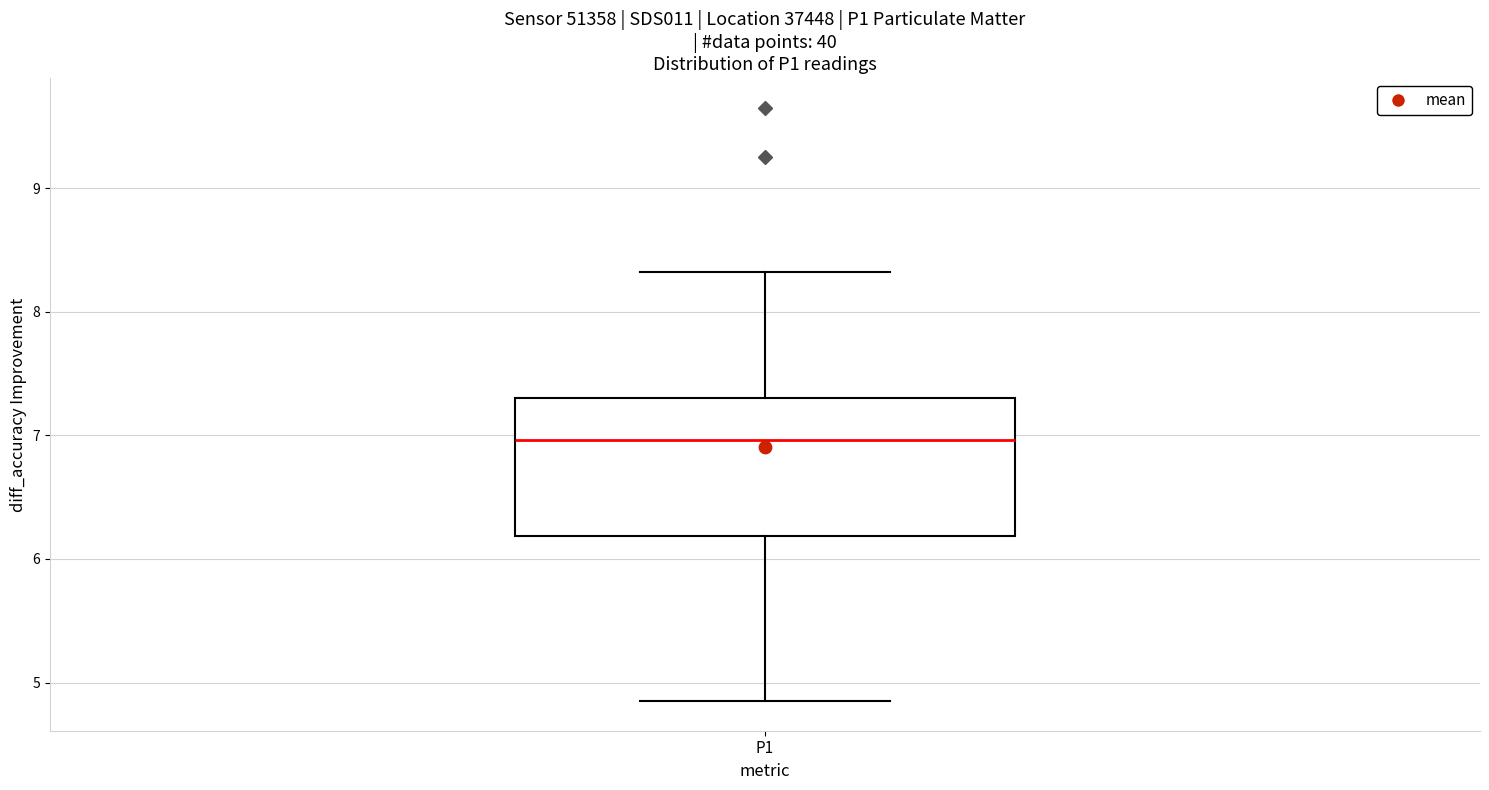

Where is the lower edge of the box for P1 on the y-axis? The values are not printed on the chart, so give them approximately, as read against the axis.

6.2